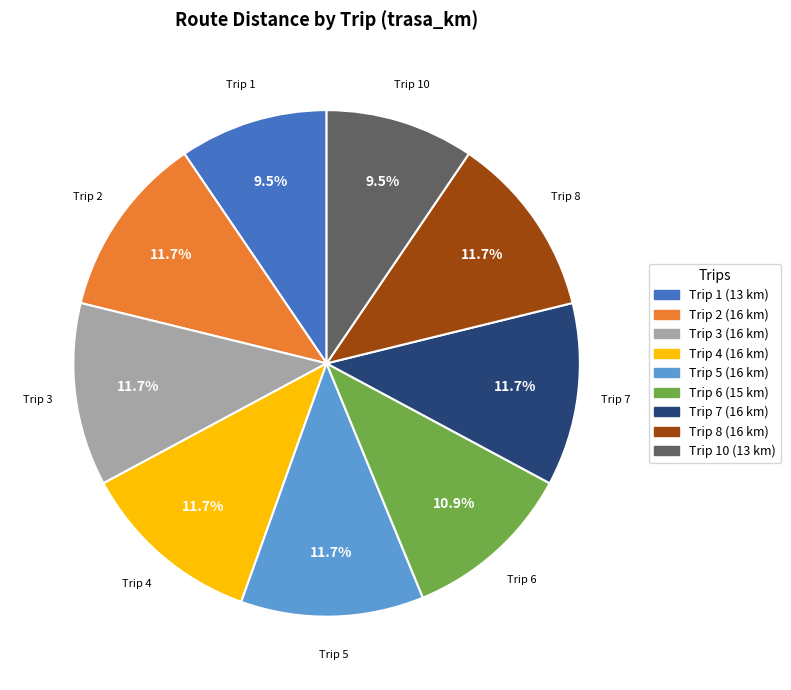

Is there a majority slice in this chart?

No